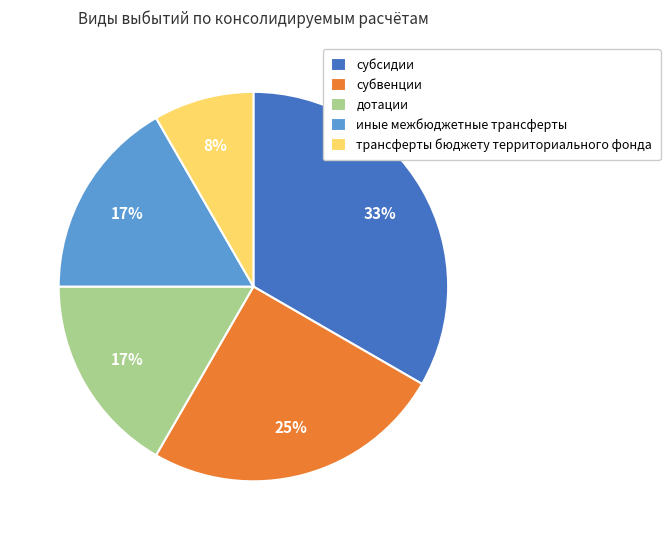

To the nearest percent, what portion does субвенции represent?

25%